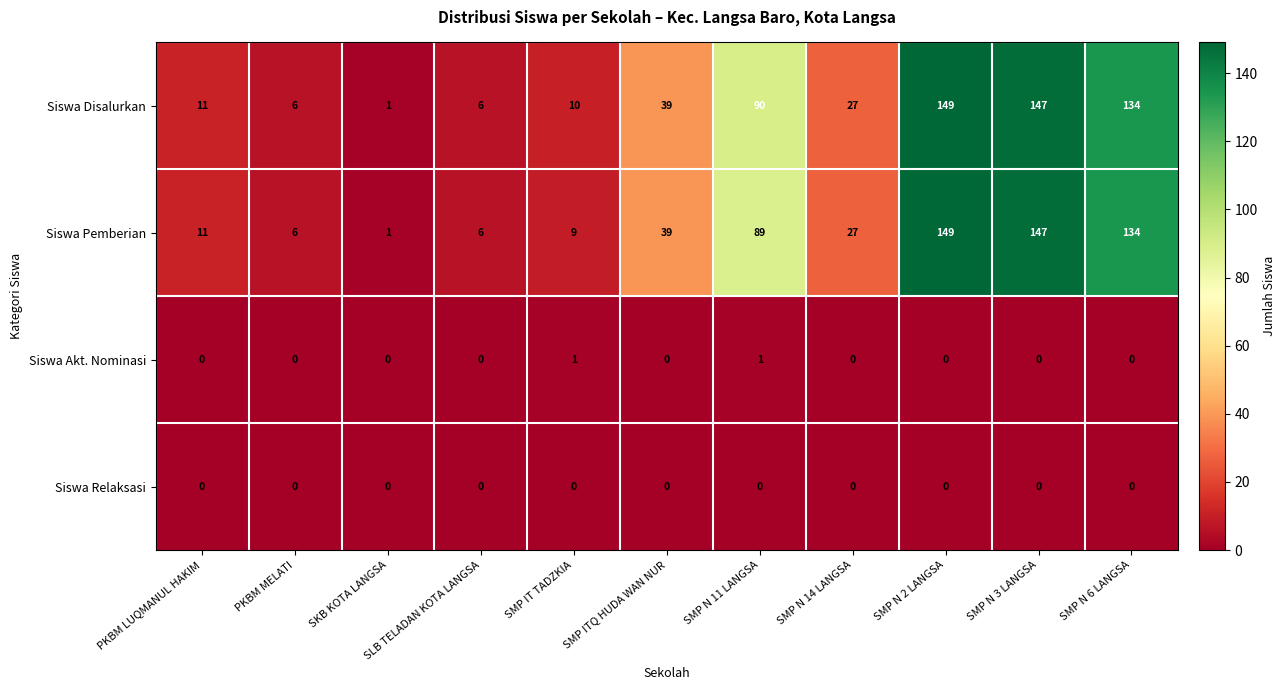

Count the number of categories in the chart.

11